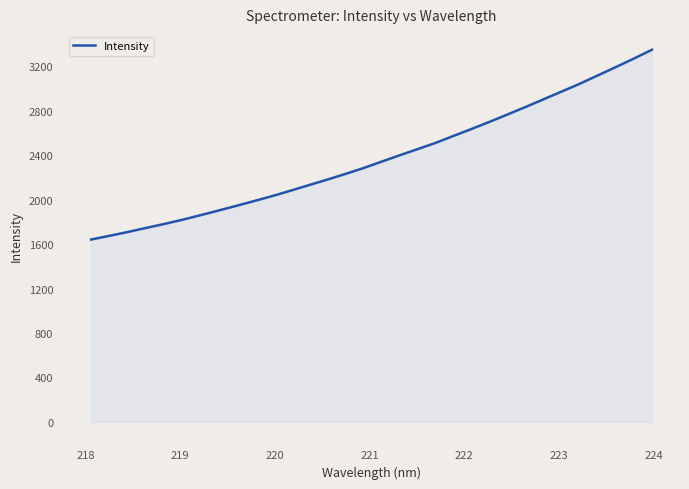

True or false: there are more than 2 points higher than both neighbors.

False